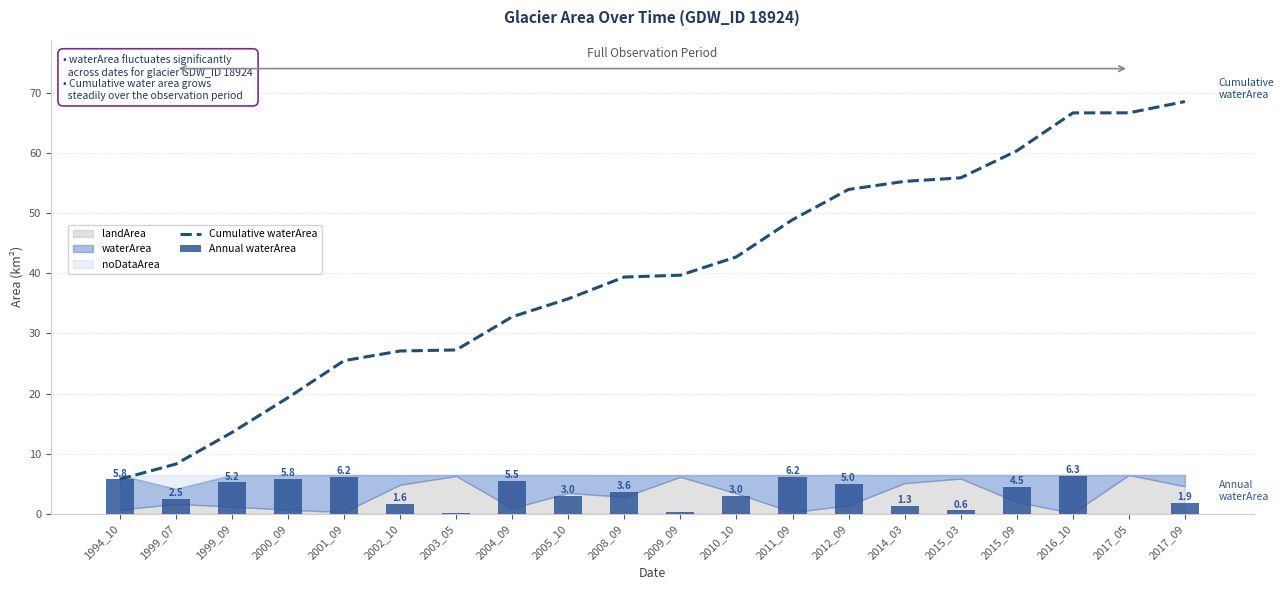

What value does the Cumulative waterArea series have at 2001_09?

25.5